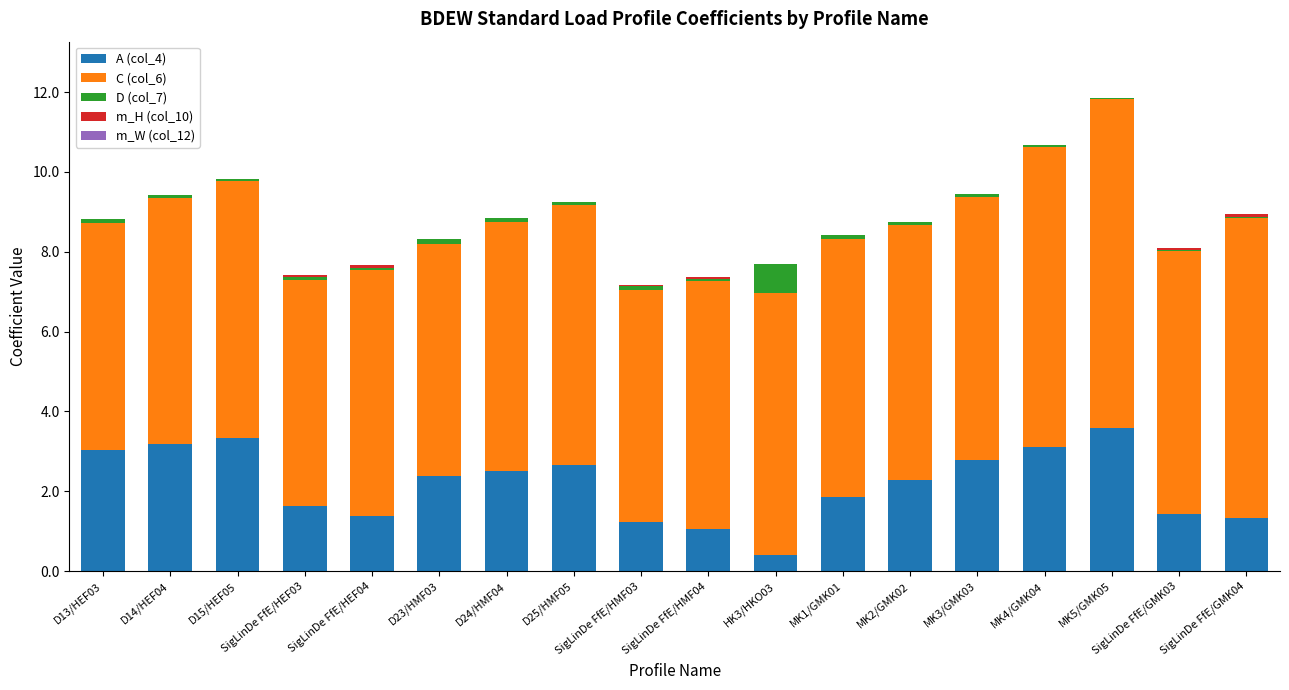

The value of A (col_4) at SigLinDe FfE/HEF03 is 1.6. True or false?

True